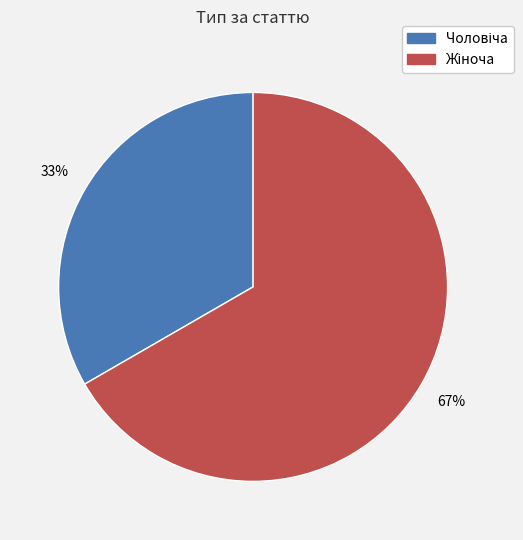

Is there any slice that represents more than half of the pie?

Yes